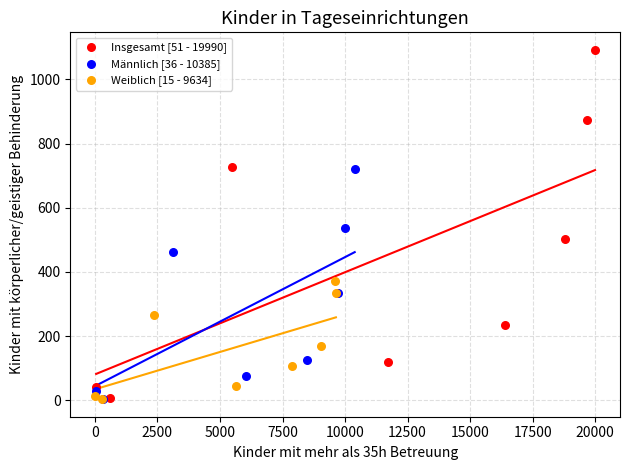

Which series has the largest Y range (max minus min)?

Insgesamt [51 - 19990]